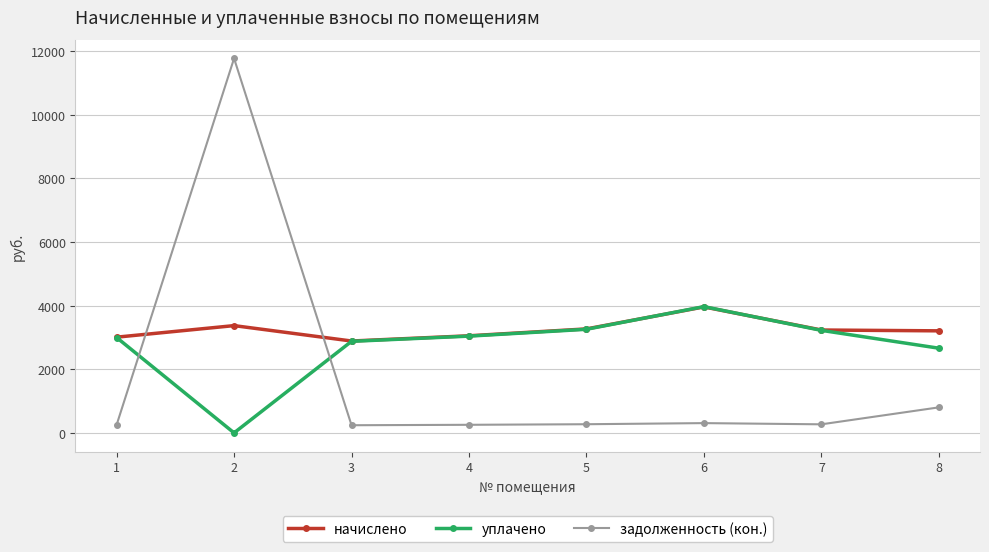

What is the difference between the уплачено values at 6 and 1?

969.7